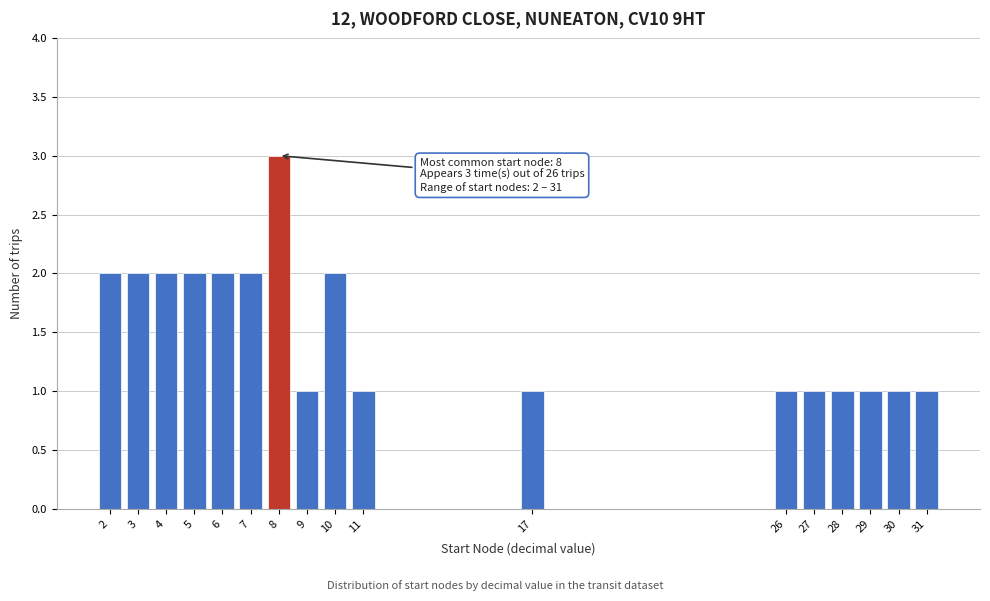

Reading left to right, extract all data points from this chart.

2=2	3=2	4=2	5=2	6=2	7=2	8=3	9=1	10=2	11=1	17=1	26=1	27=1	28=1	29=1	30=1	31=1